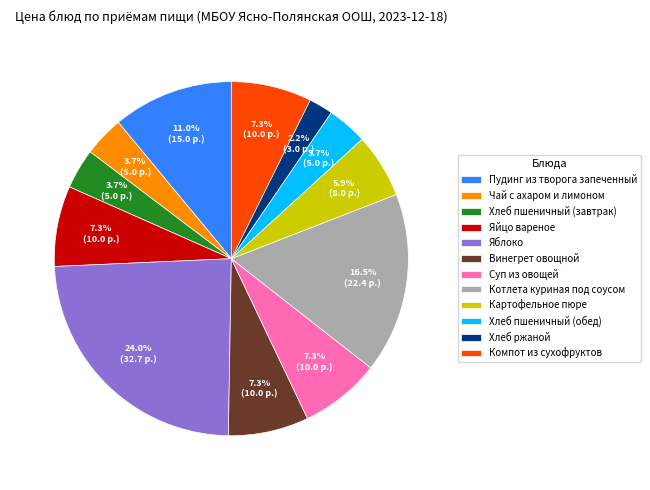

The Суп из овощей slice represents 15% of the pie. True or false?

False